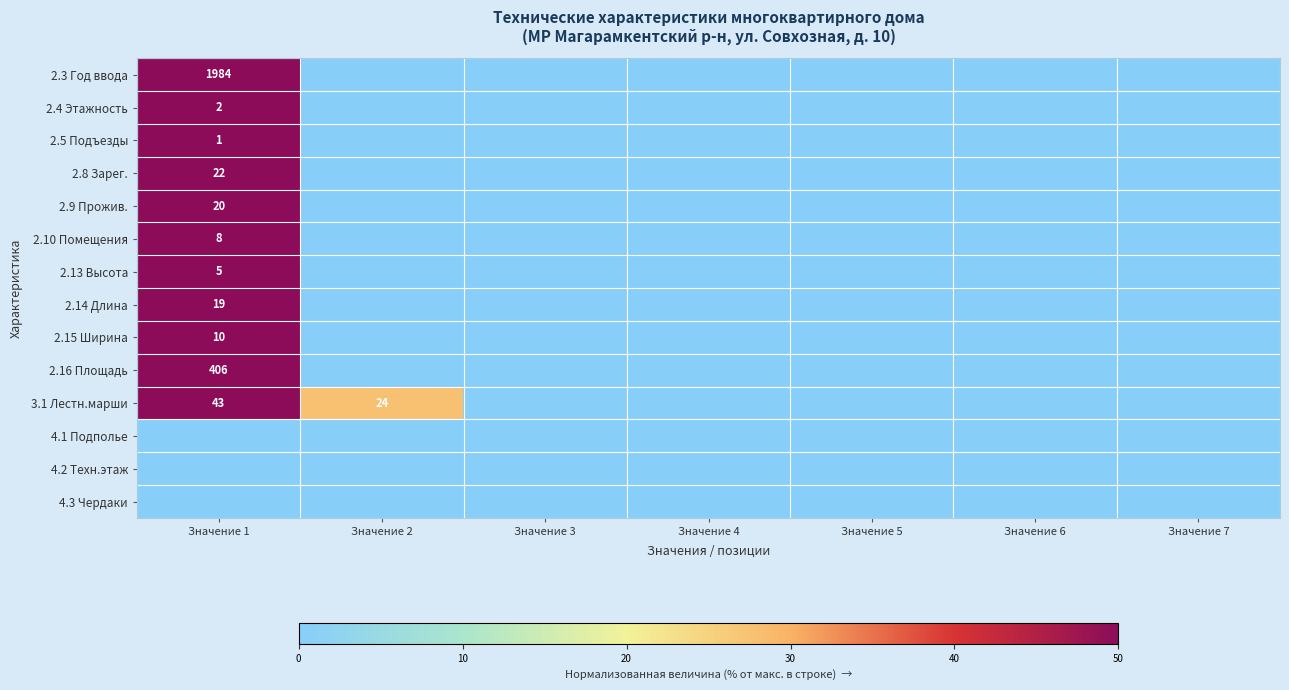

True or false: 2.3 Год ввода has a value of 1242 at Значение 1.

False